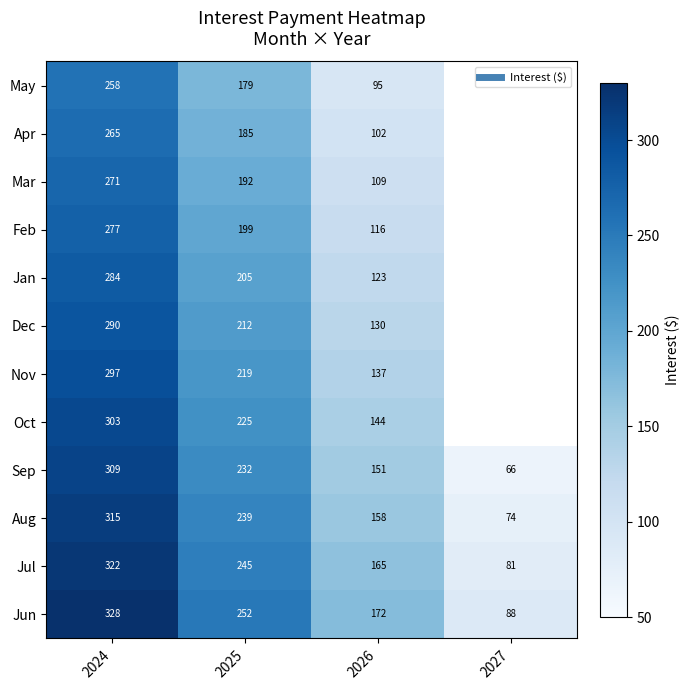

At 2025, list the series in order from smallest to largest.

May, Apr, Mar, Feb, Jan, Dec, Nov, Oct, Sep, Aug, Jul, Jun